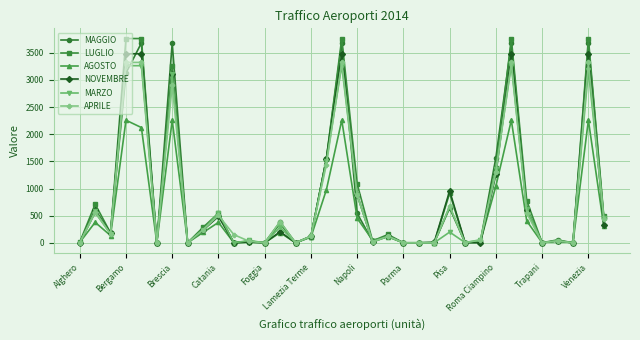

At how many categories does at least one series exceed 1950?

6